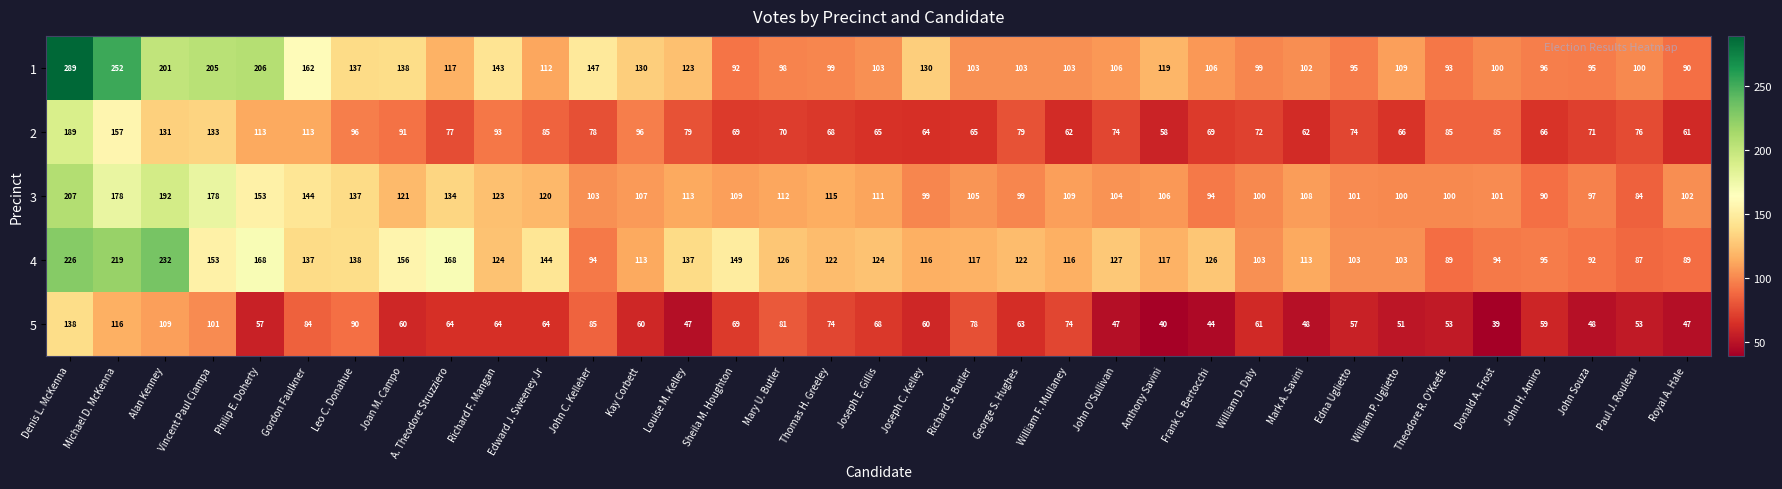

Which category has the lowest value across all series?

Donald A. Frost